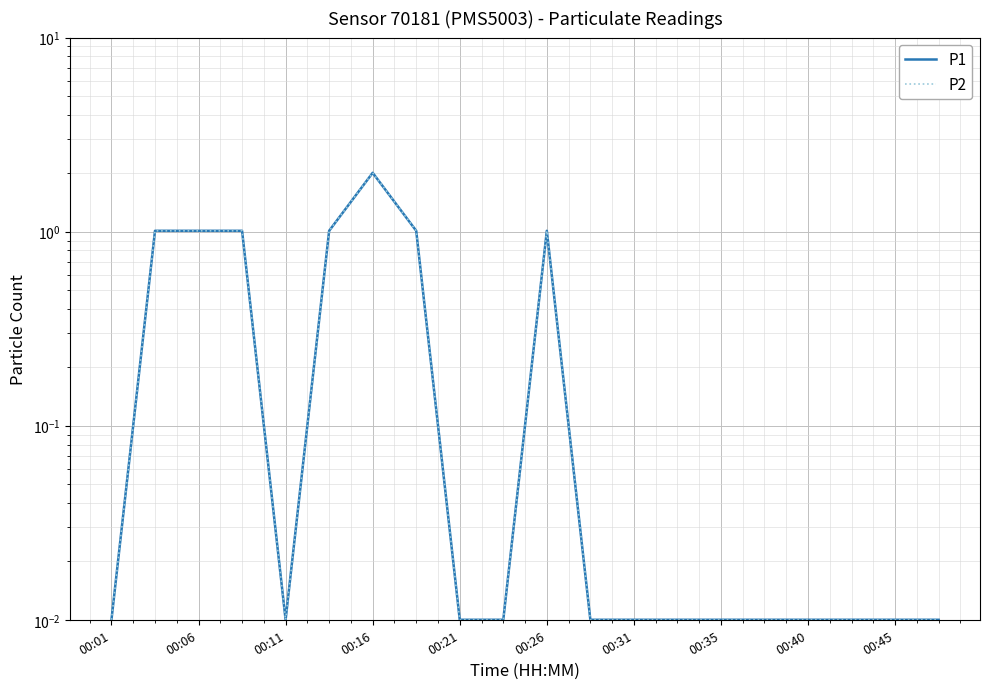

What is the sum of all P2 values?

8.2